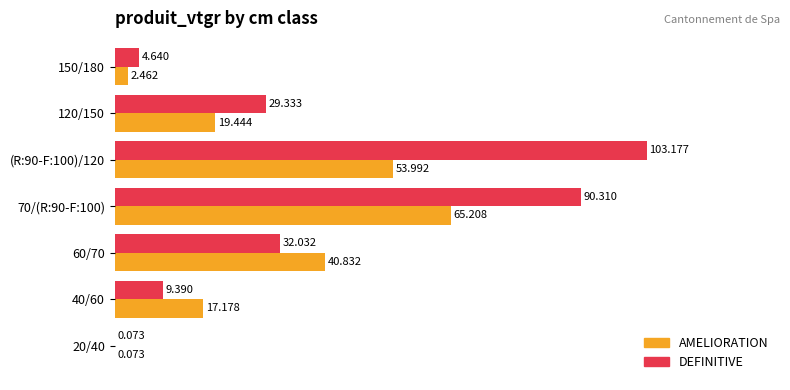

Which series changed the most between 40/60 and 150/180?

AMELIORATION